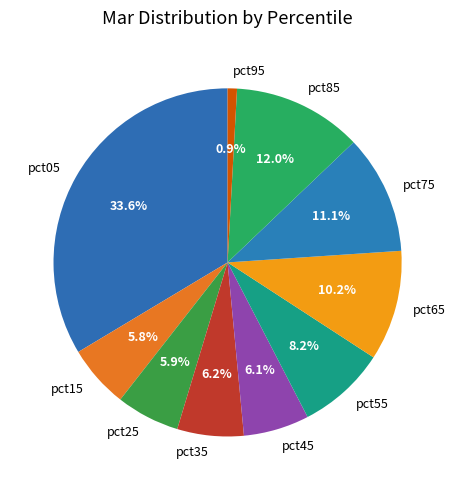

To the nearest percent, what portion does pct15 represent?

6%